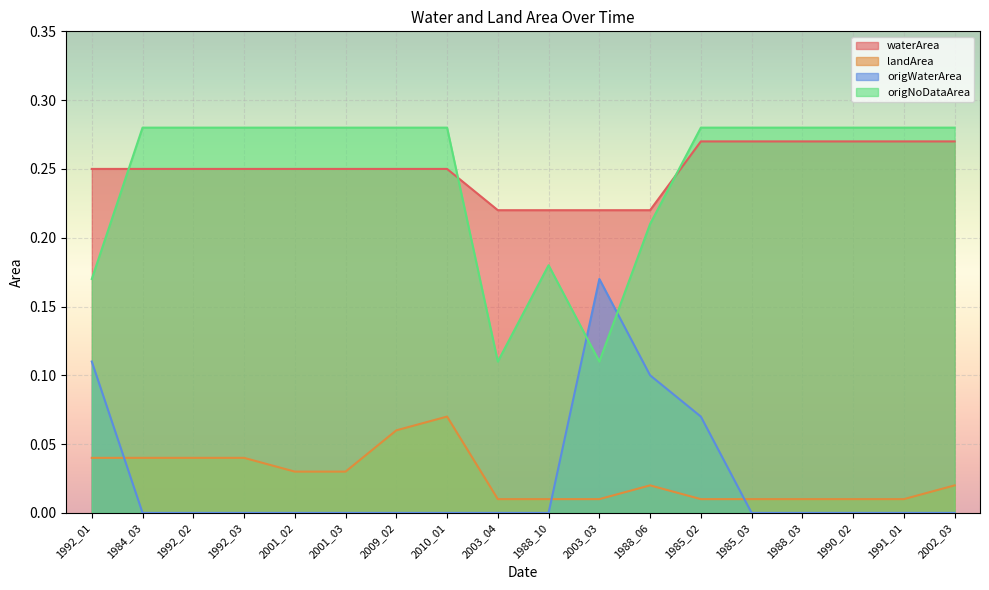

What are all the series names shown in the legend?

waterArea, landArea, origWaterArea, origNoDataArea